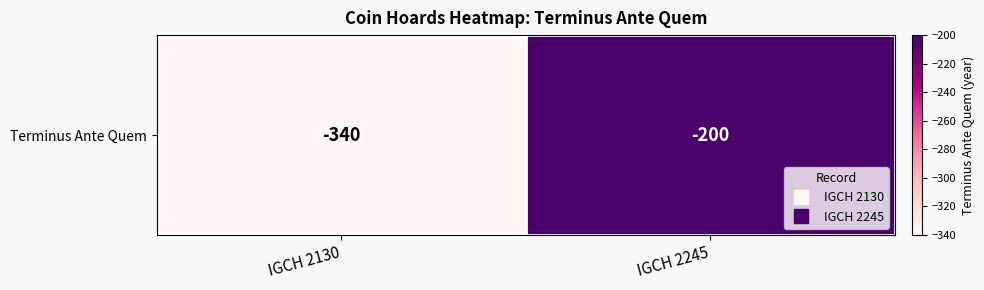

What is the sum of the values at IGCH 2130 and IGCH 2245?

-540